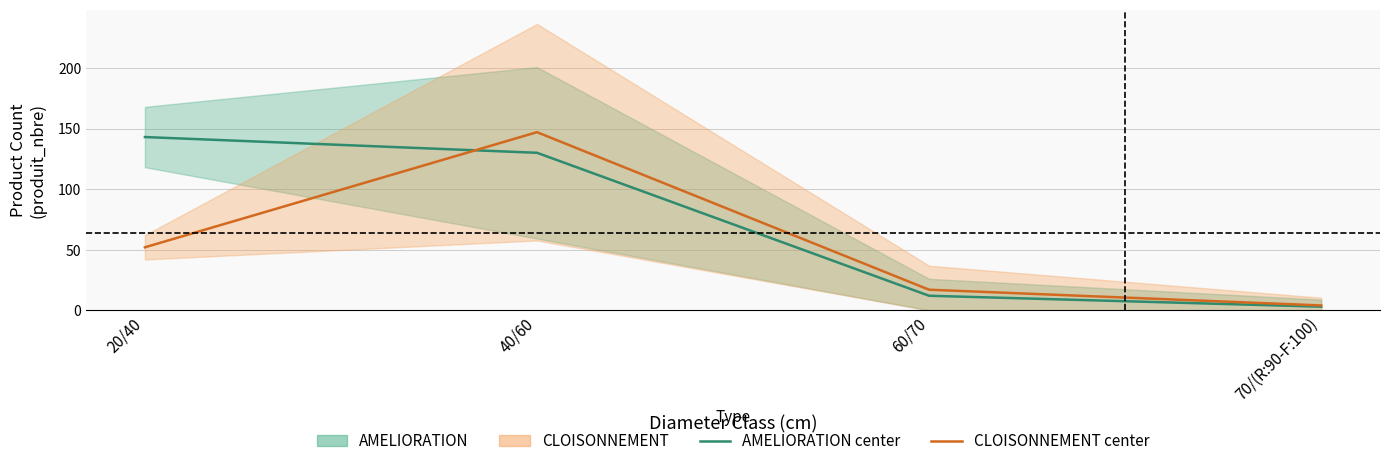

At which label does AMELIORATION reach its peak?

20/40